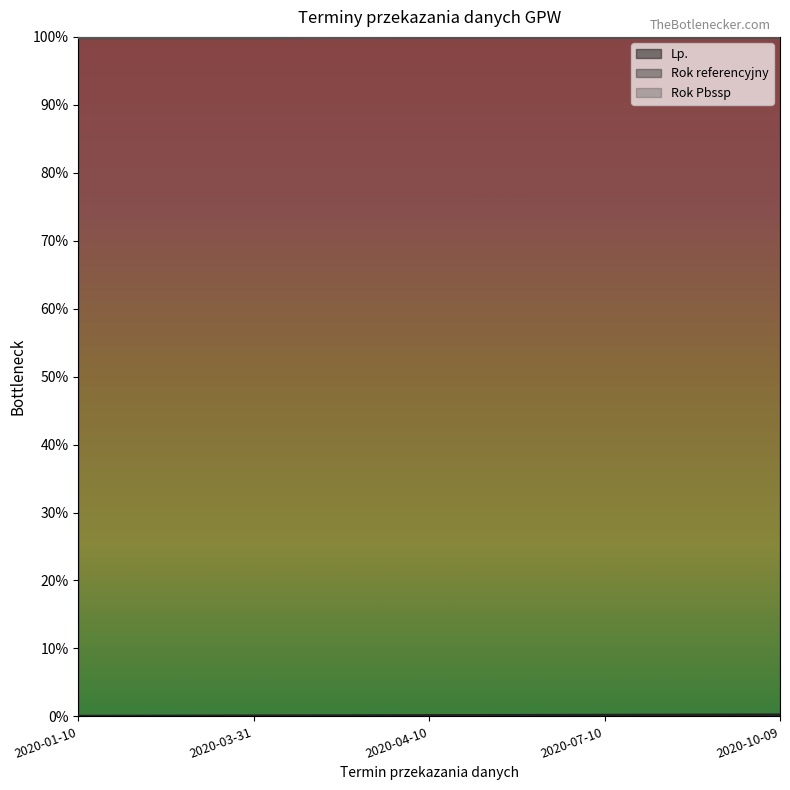

Which series changed the most between 2020-01-10 and 2020-04-10?

Lp.